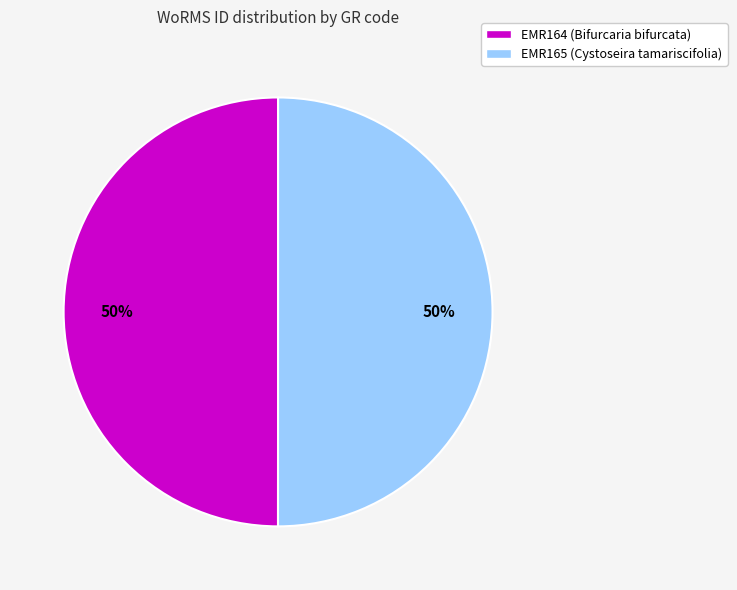

What is the ratio of the value at EMR164 (Bifurcaria bifurcata) to the value at EMR165 (Cystoseira tamariscifolia)?

1.0